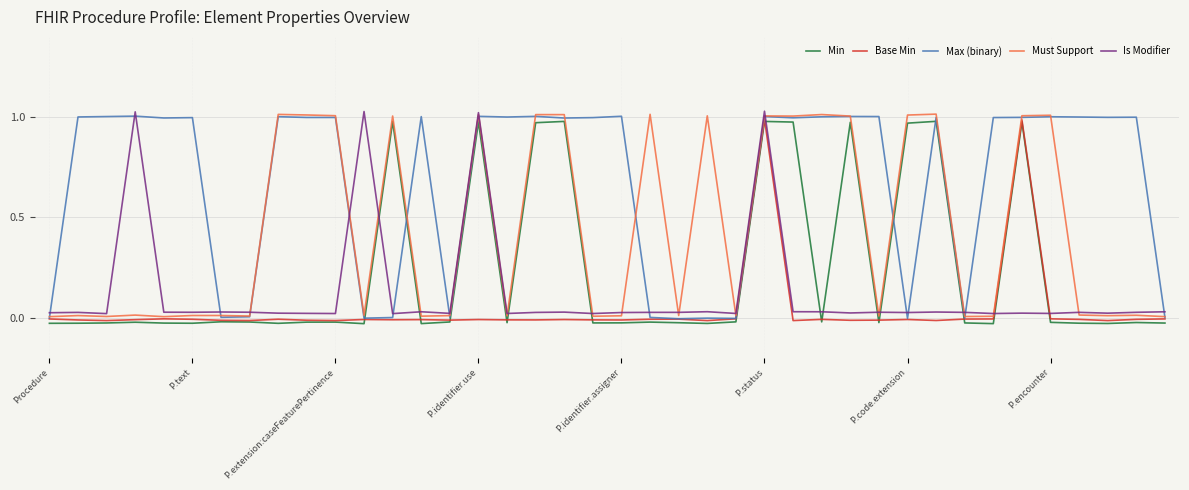

What is the label of the 8th point from the right?

32